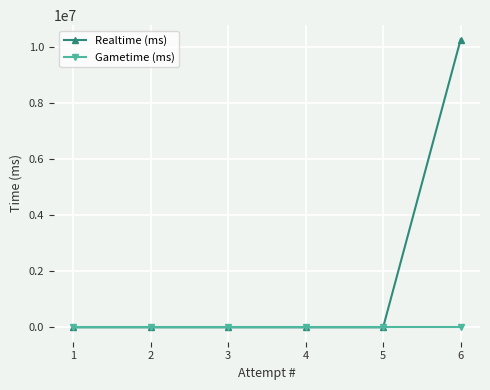

List the series in order of their overall mean, highest first.

Realtime (ms), Gametime (ms)